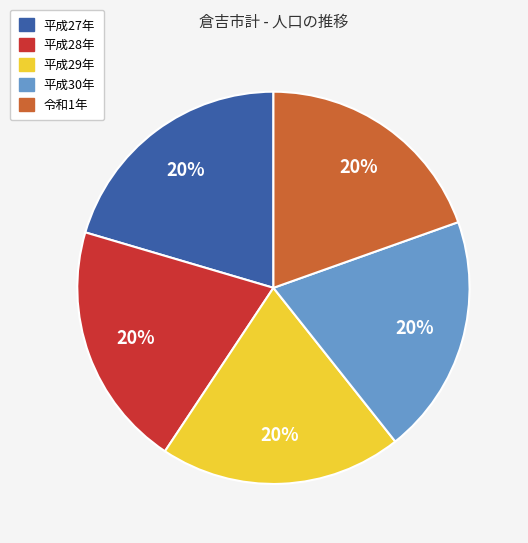

Combined, do 平成29年 and 平成27年 account for over 50%?

No